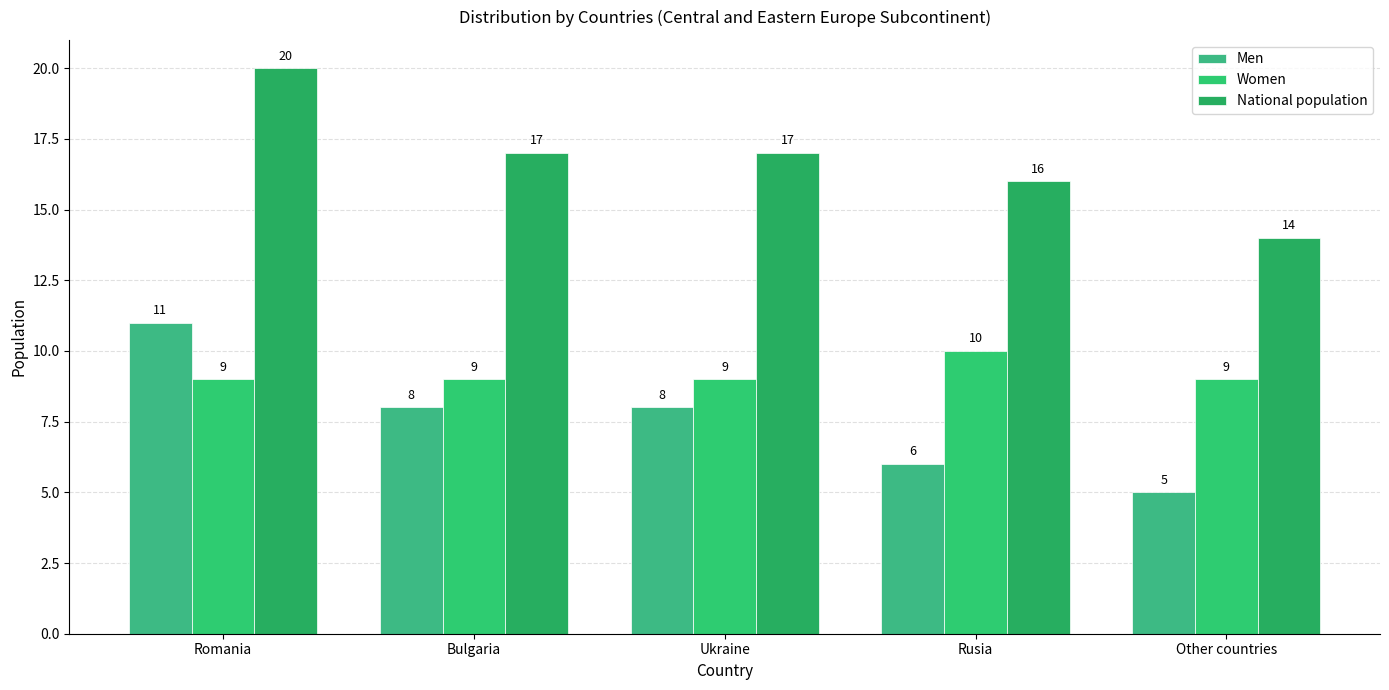

The value of National population at Other countries is 25. True or false?

False